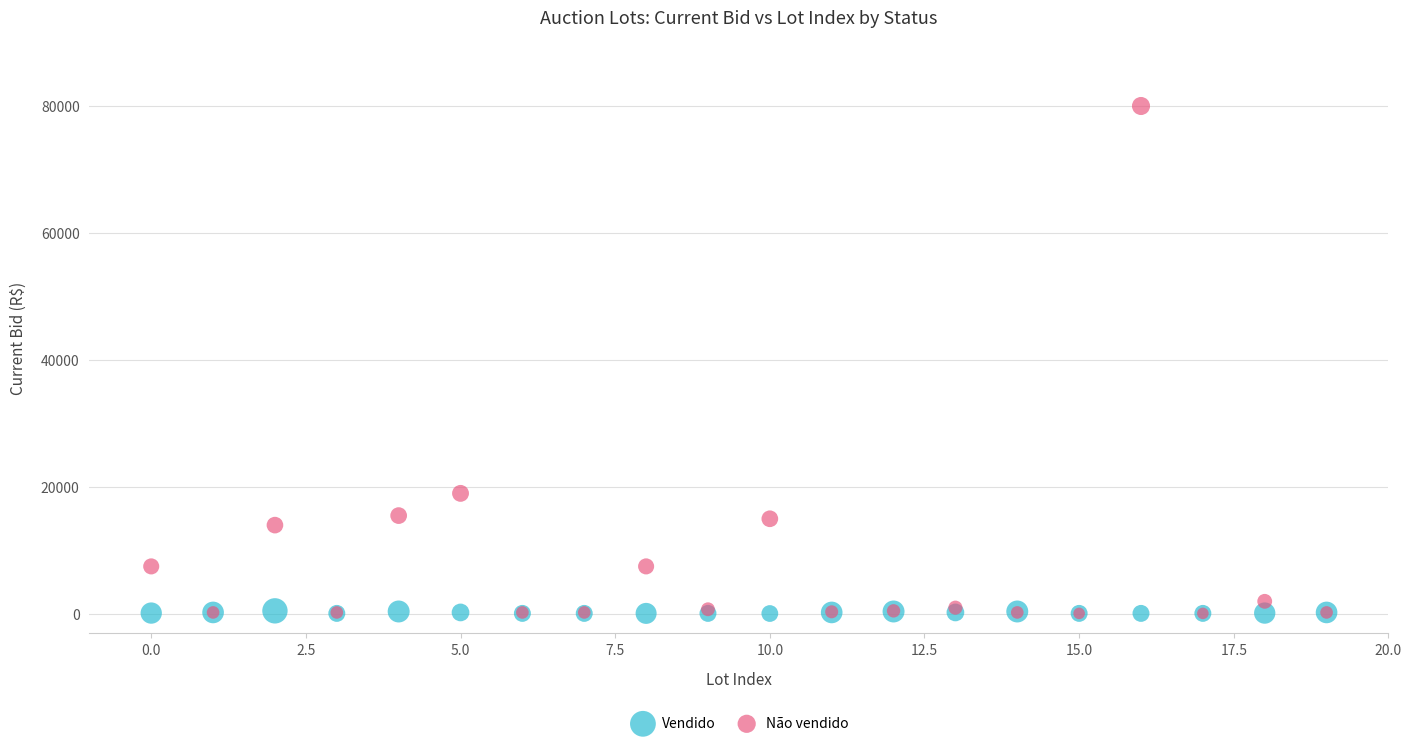

In the Não vendido series, what Y value is closest to 40050?

19000